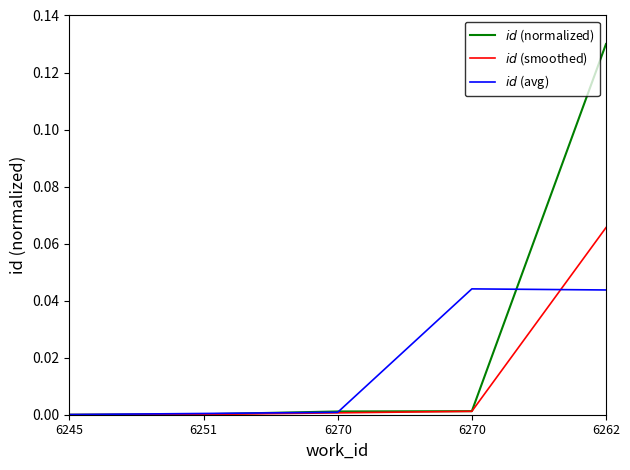

Reading left to right, list all the values displayed in this chart.

$id$ (normalized): 0.0	0.0	0.0	0.0	0.1
$id$ (smoothed): 0.0	0.0	0.0	0.0	0.1
$id$ (avg): 0.0	0.0	0.0	0.0	0.0